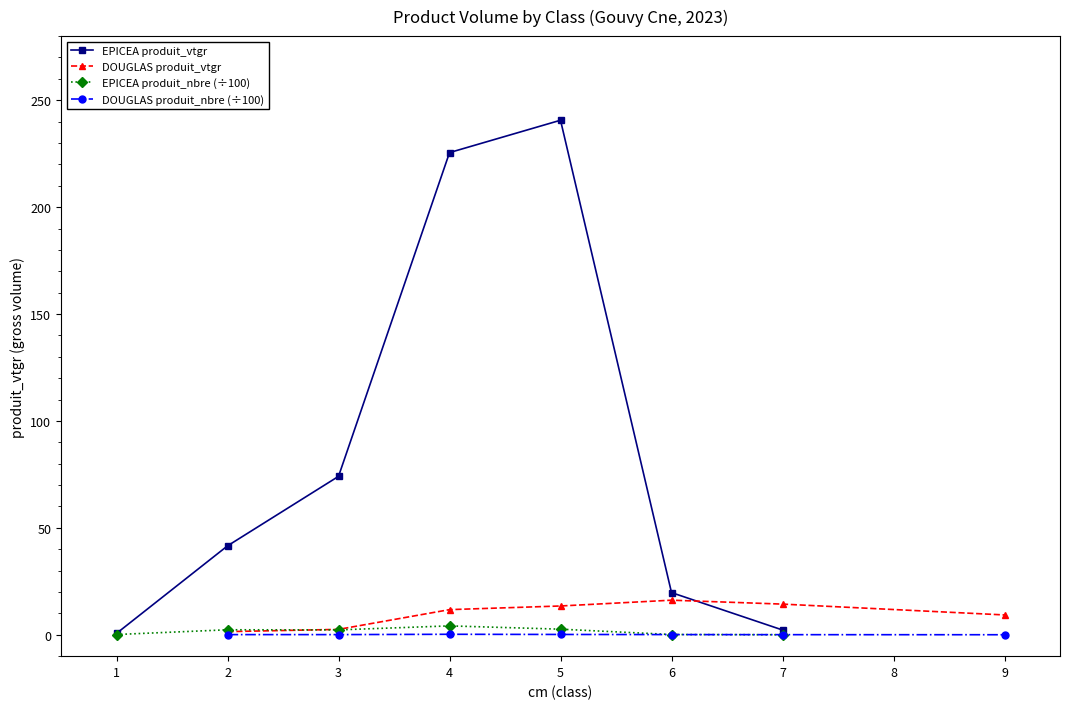

True or false: EPICEA produit_vtgr has more than 2 interior local peaks.

False